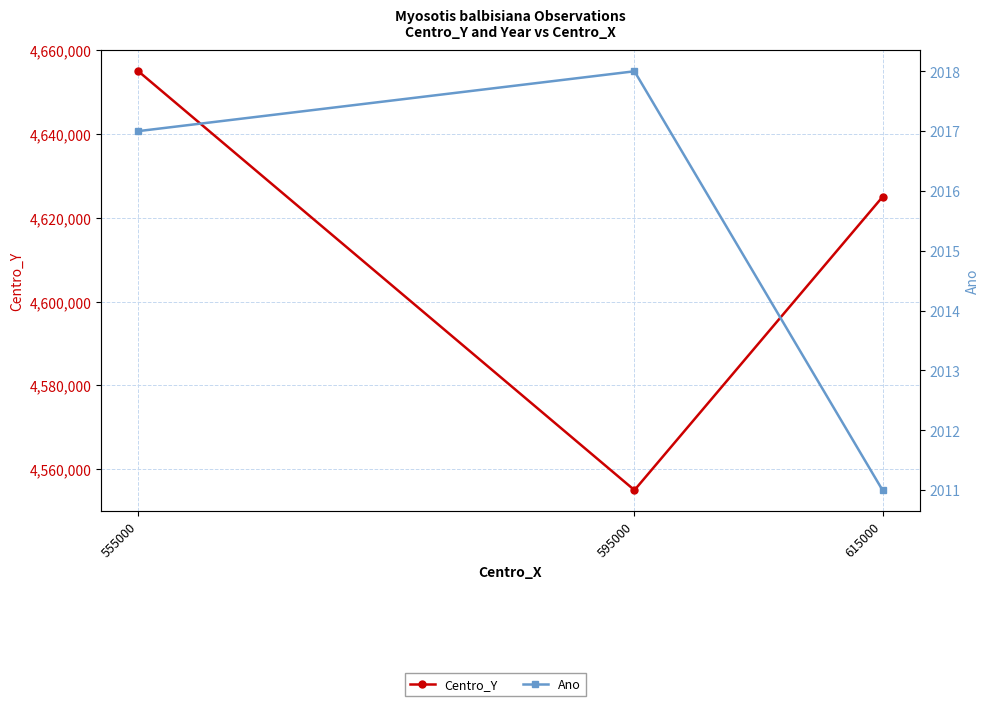

List the series in order of their peak value, lowest first.

Ano, Centro_Y